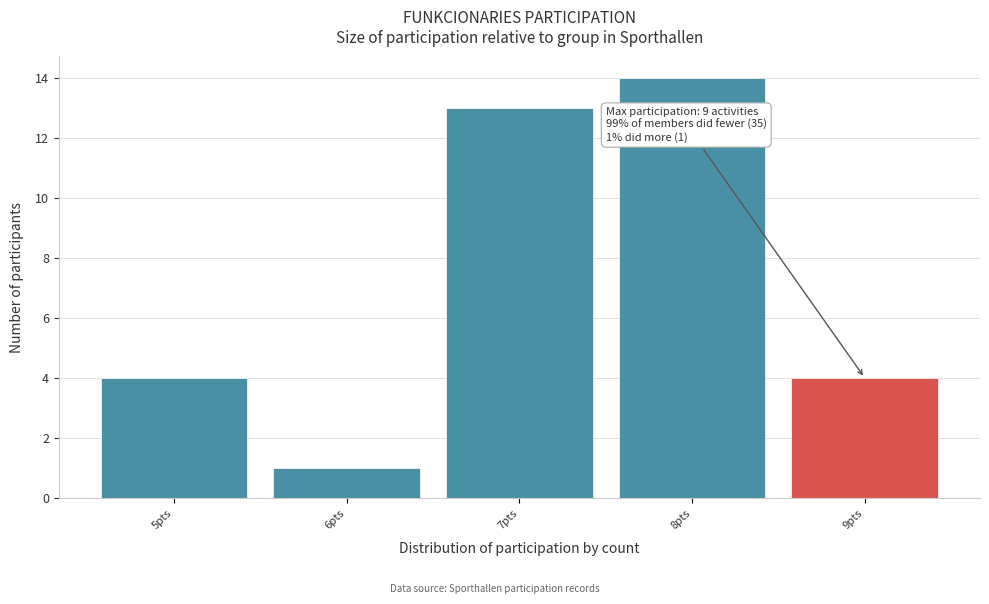

Over which range of the x-axis is the bar tallest?

7.5 to 8.5